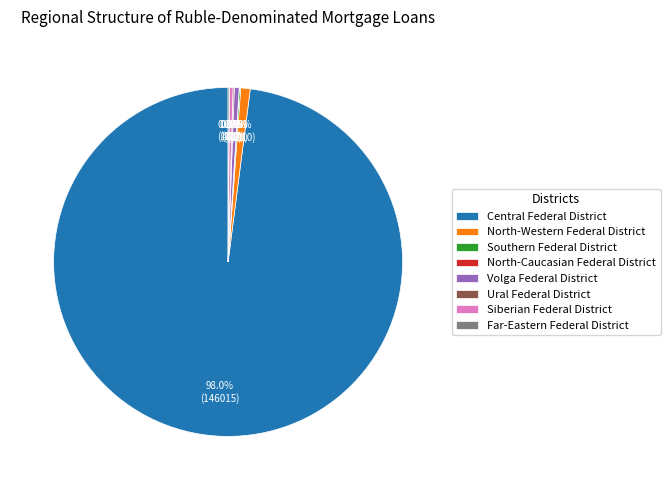

Is there any slice that represents more than half of the pie?

Yes